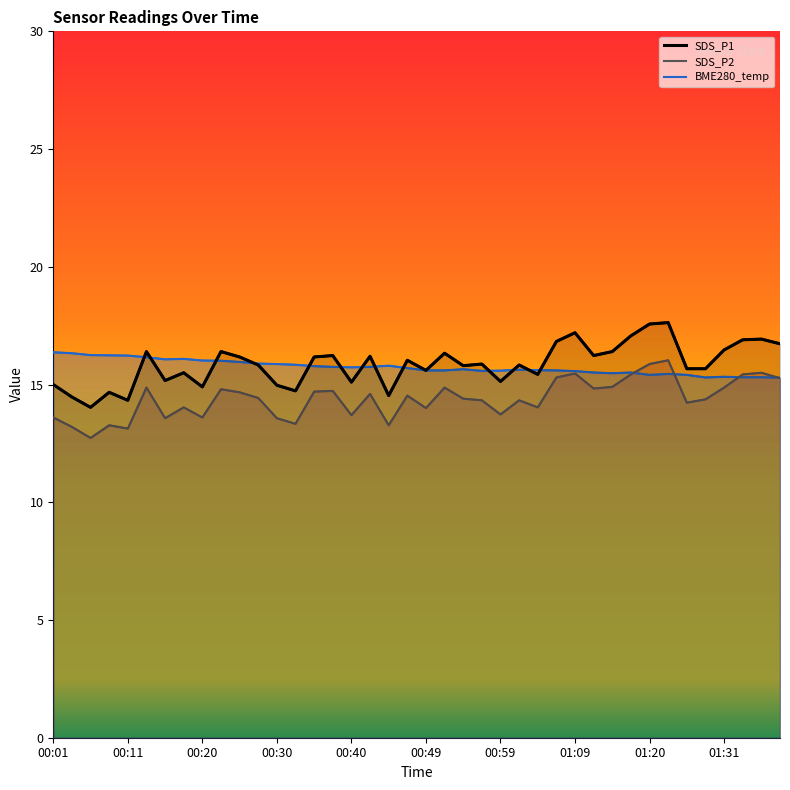

What is the difference between the maximum and minimum values in the SDS_P2 series?

3.3